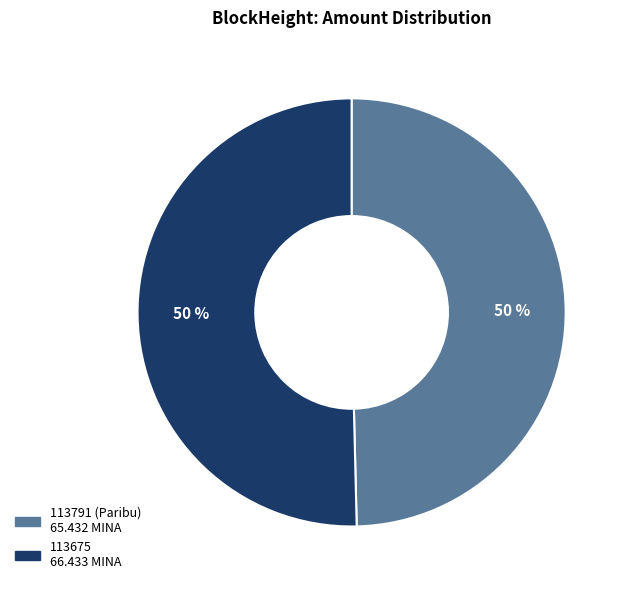

True or false: 113675 accounts for 50% of the total.

True